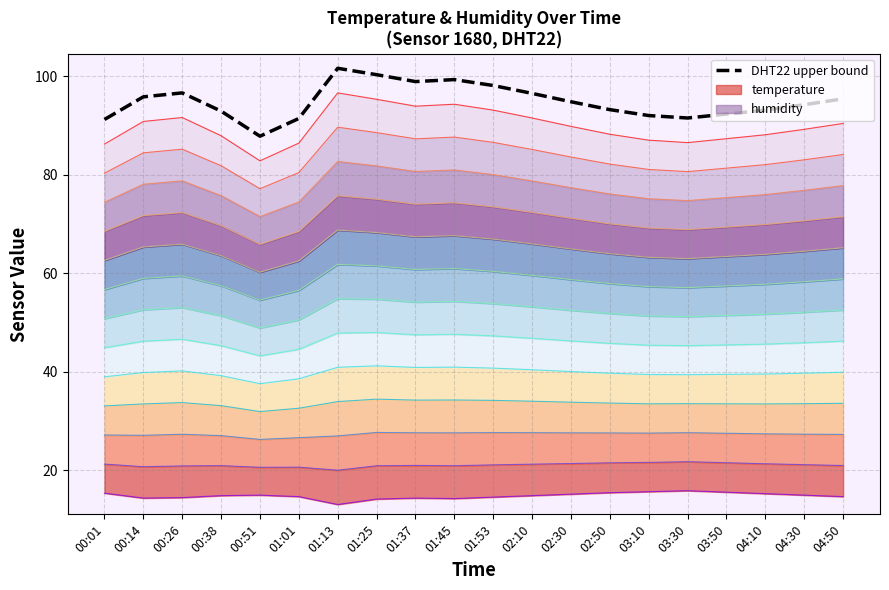

Reading right to left, transcribe all the data shown in this chart.

95.4	94.2	93.1	92.3	91.5	92.0	93.2	94.8	96.5	98.1	99.3	98.9	100.3	101.6	91.4	87.8	92.9	96.6	95.8	91.2